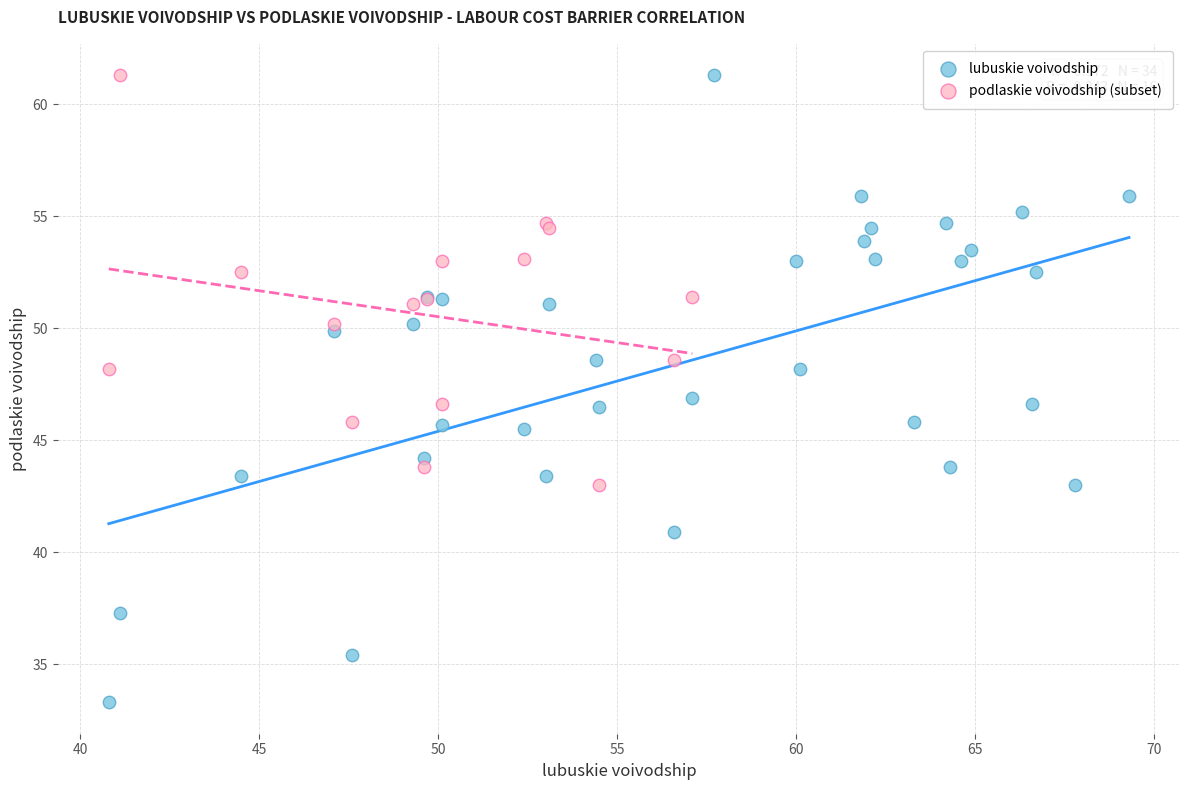

Which series has the widest spread of Y values?

lubuskie voivodship